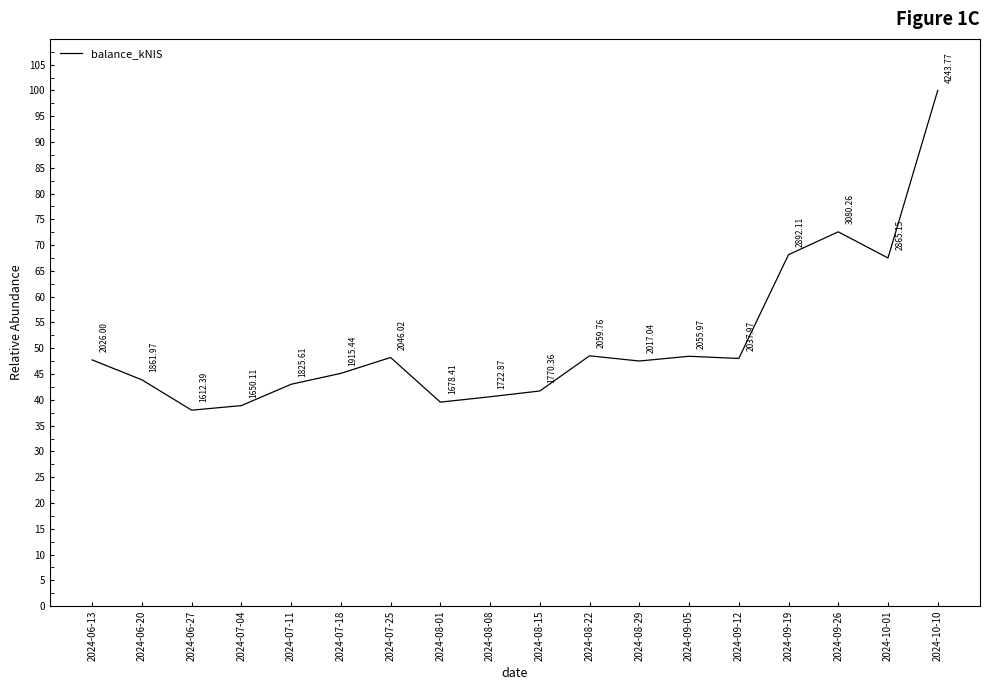

What is the difference between the second highest and minimum values?

34.6